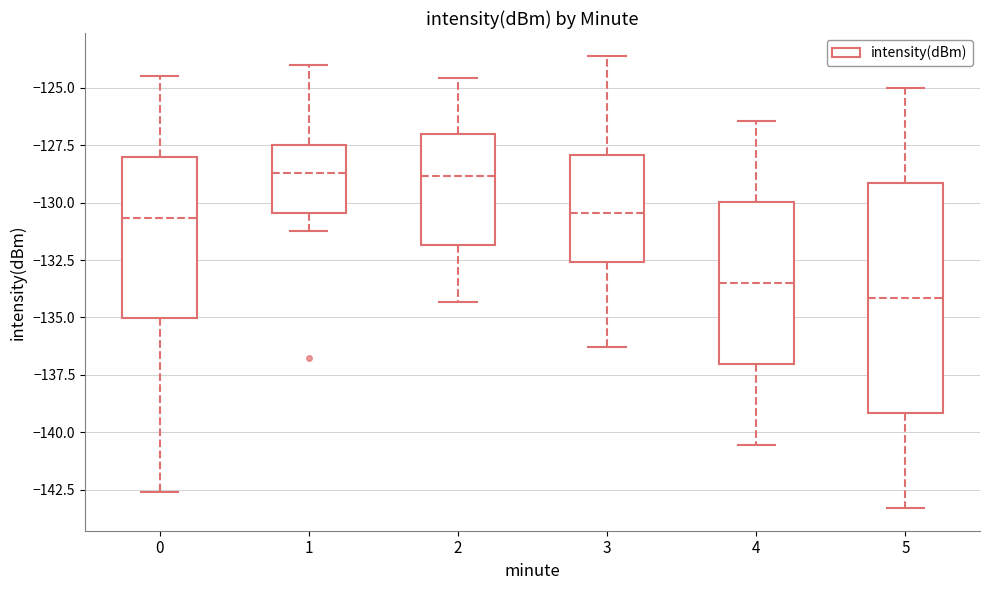

Reading left to right, transcribe this box plot: for each box, give where its median line is, the range the box spans, and where its two whiskers end, as read against the y-axis. The values are not printed on the chart, so give them approximately, as read against the axis.

0: median -130.5, box -135.0 to -128.0, whiskers -142.5 to -124.5
1: median -128.5, box -130.5 to -127.5, whiskers -131.0 to -124.0
2: median -129.0, box -132.0 to -127.0, whiskers -134.5 to -124.5
3: median -130.5, box -132.5 to -128.0, whiskers -136.5 to -123.5
4: median -133.5, box -137.0 to -130.0, whiskers -140.5 to -126.5
5: median -134.0, box -139.0 to -129.0, whiskers -143.5 to -125.0